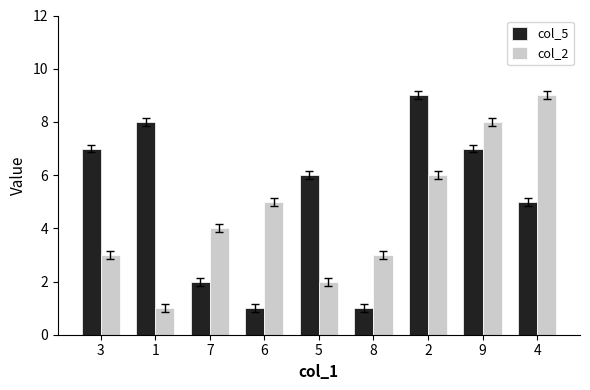

What is the lowest value of the col_2 series?

1